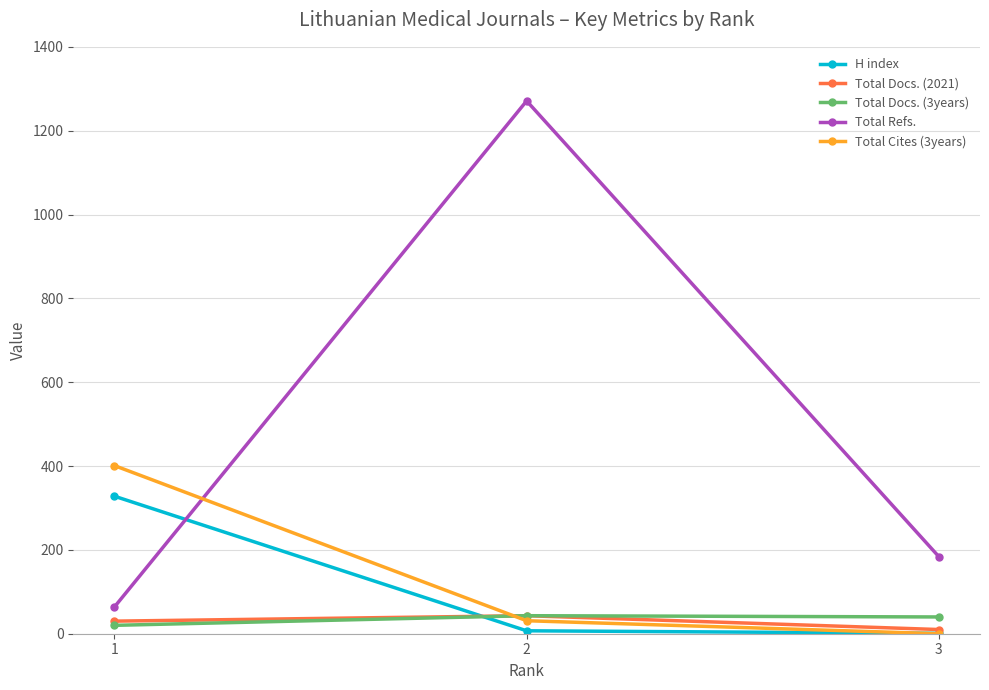

Does the chart display data point markers on the line(s)?

Yes